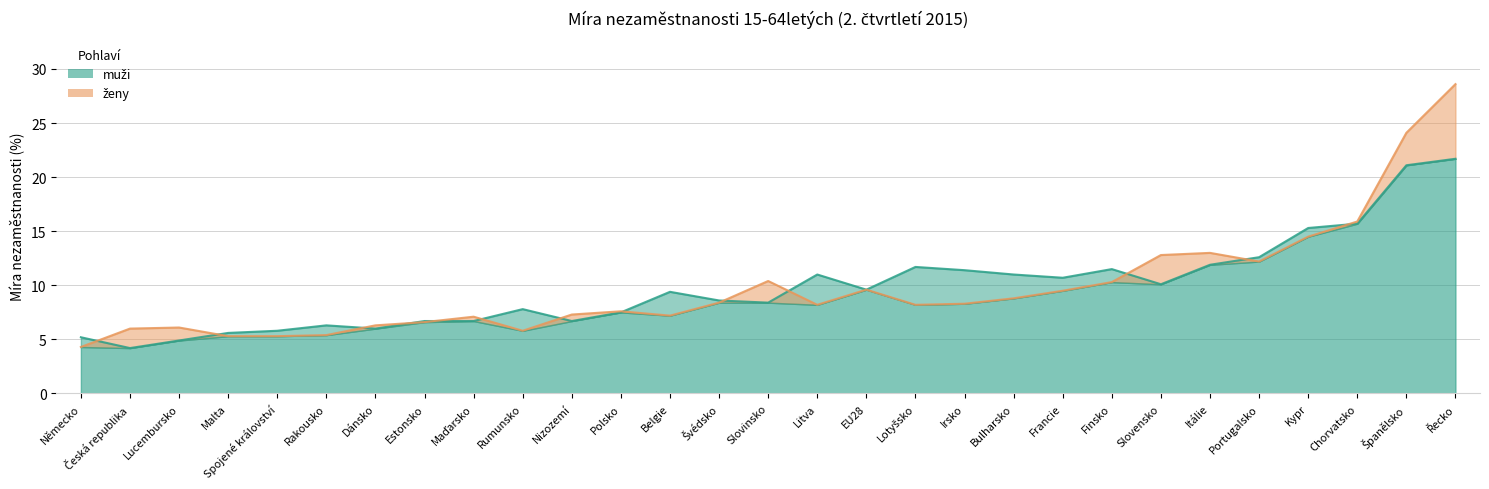

Rank the series at Portugalsko from lowest to highest value.

ženy, muži